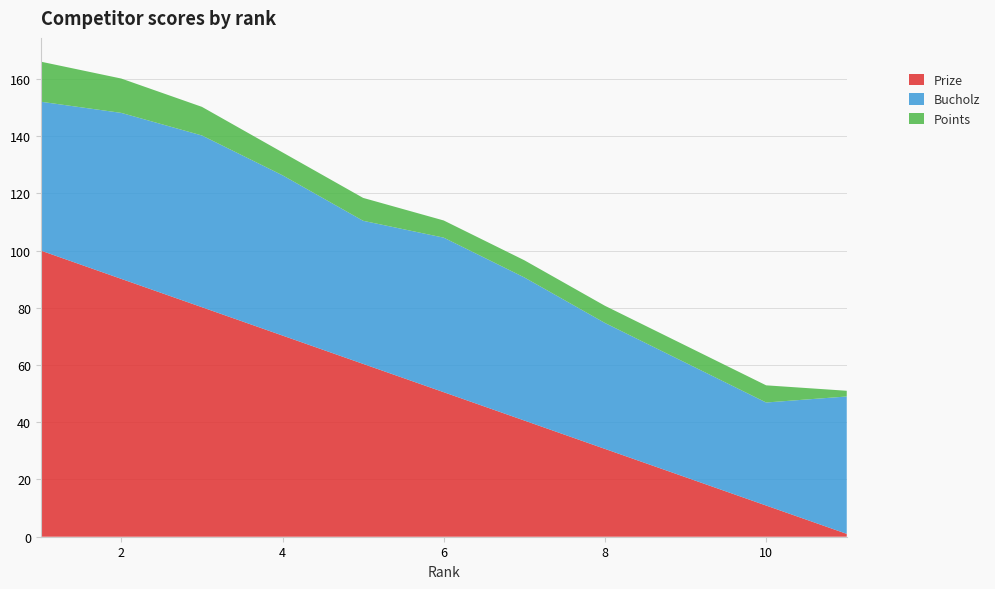

Reading left to right, what are all the values shown in this chart?

Prize: 100.0	90.1	80.2	70.3	60.4	50.5	40.6	30.7	20.8	10.9	1.0
Bucholz: 52.0	58.0	60.0	56.0	50.0	54.0	50.0	44.0	40.0	36.0	48.0
Points: 14.0	12.0	10.0	8.0	8.0	6.0	6.0	6.0	6.0	6.0	2.0